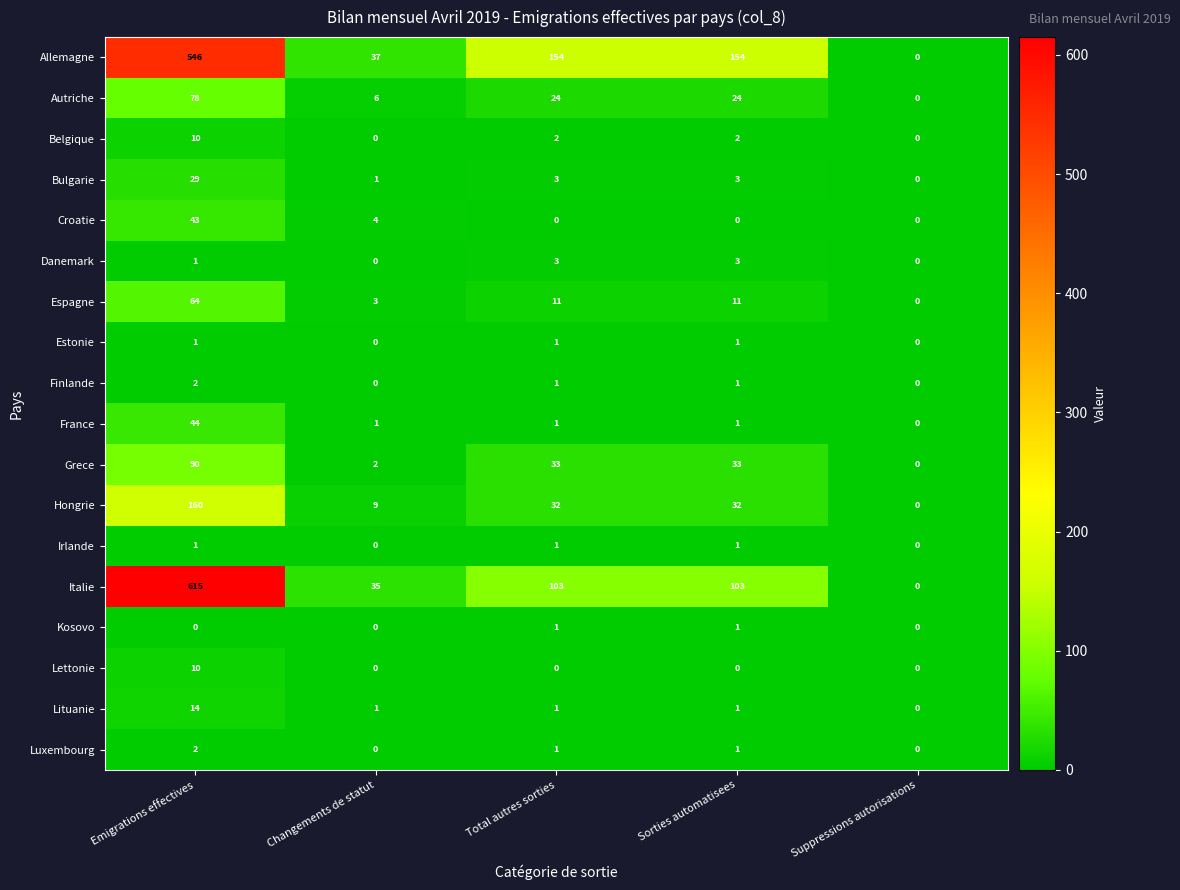

True or false: Bulgarie has a value of 4 at Total autres sorties.

False